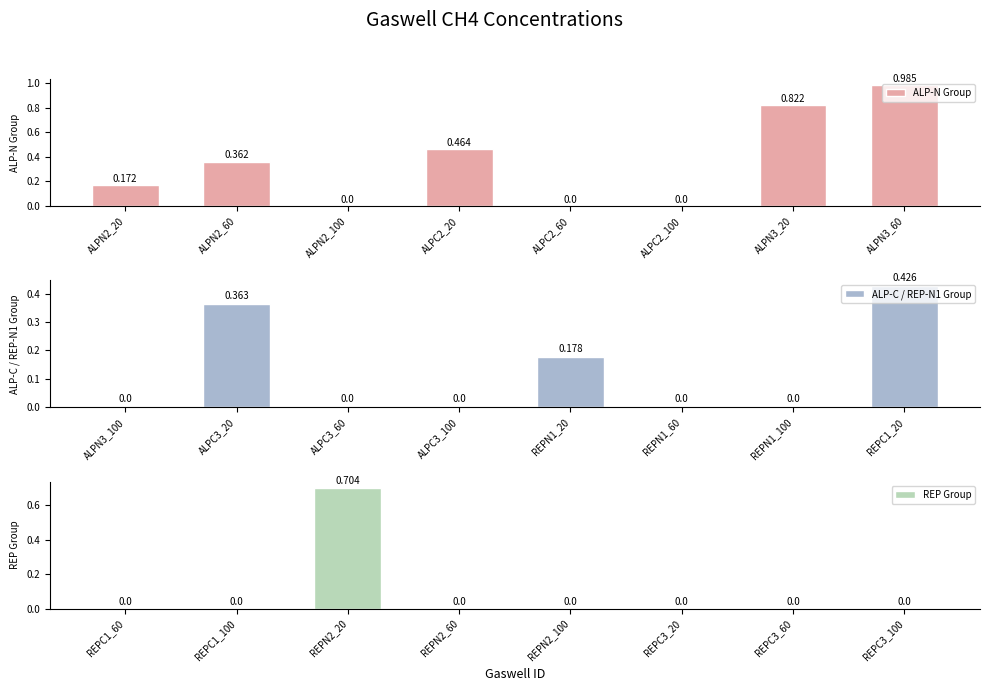

What is the label of the 3rd bar from the left?

ALPN2_100